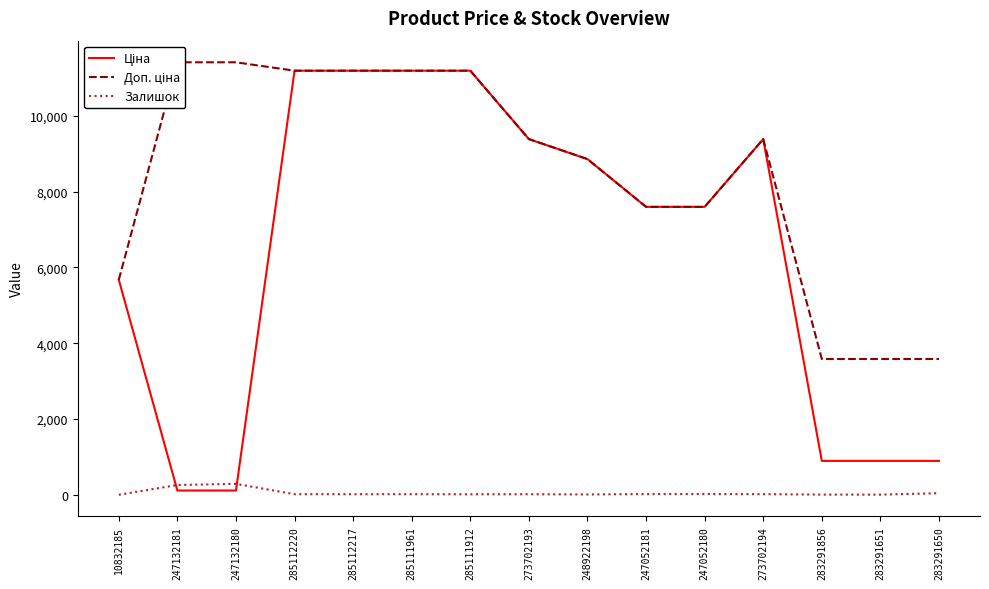

Reading left to right, extract all data points from this chart.

Ціна: 5673.8	114.1	114.1	11188.2	11188.2	11188.2	11188.2	9384.0	8856.7	7596.5	7596.5	9384.0	895.9	895.9	895.9
Доп. ціна: 5673.8	11410.0	11410.0	11188.2	11188.2	11188.2	11188.2	9384.0	8856.7	7596.5	7596.5	9384.0	3583.6	3583.6	3583.6
Залишок: 2.0	260.0	290.0	17.0	17.0	17.0	15.0	16.0	11.0	20.0	21.0	18.0	7.0	6.0	43.0